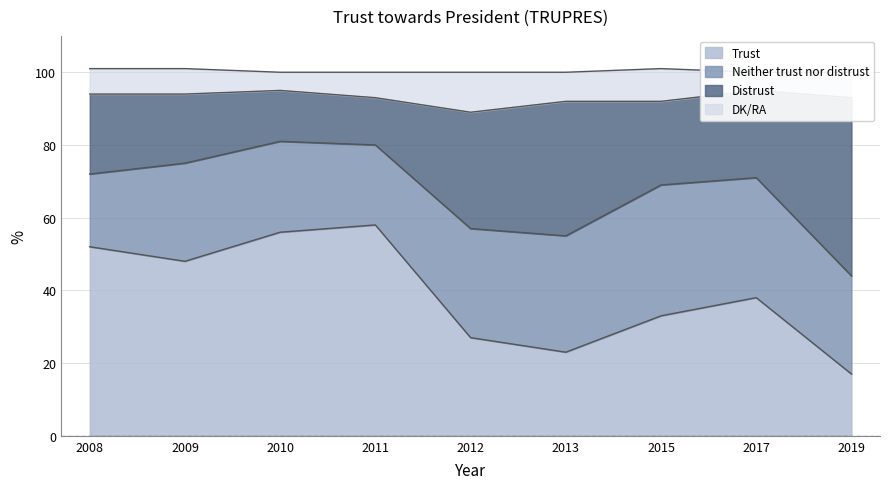

What is the highest value of the Trust series?

58